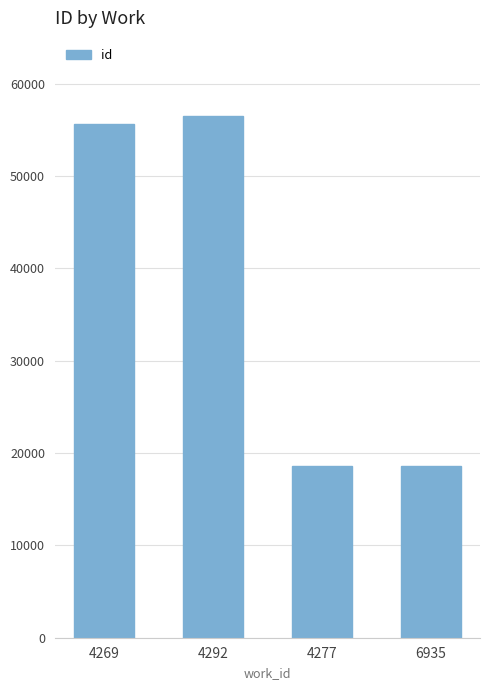

What is the difference between the values at 4277 and 4269?

37033